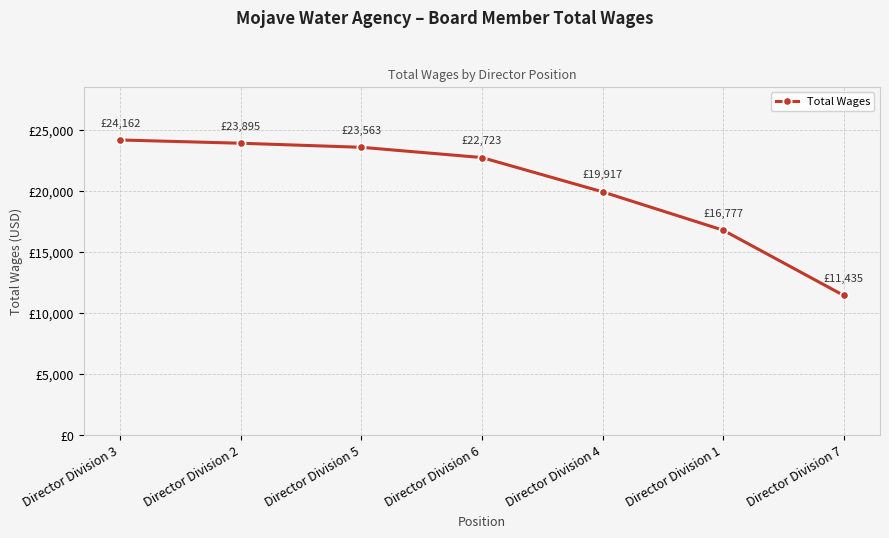

Does the chart display data point markers on the line(s)?

Yes